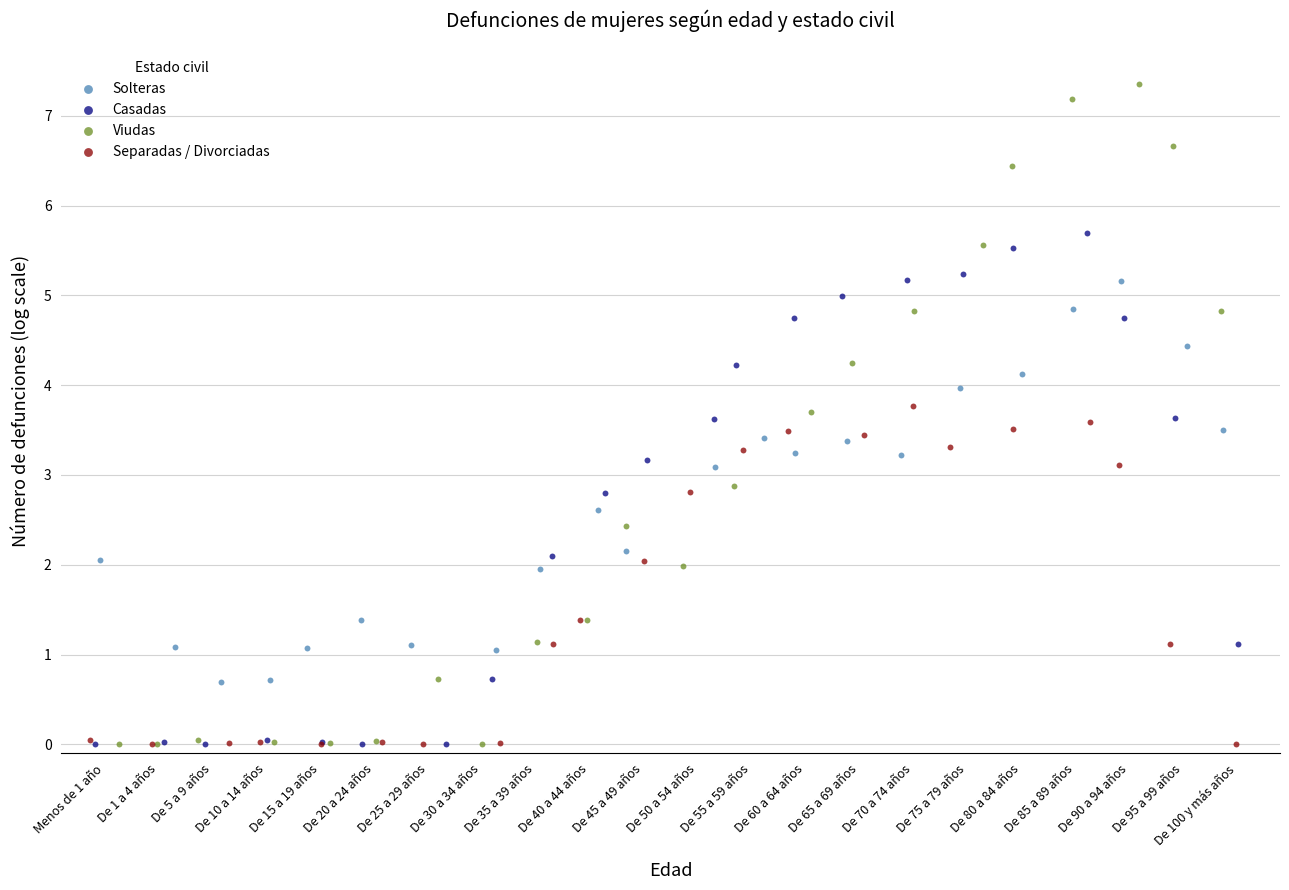

Which series has the widest spread of Y values?

Viudas